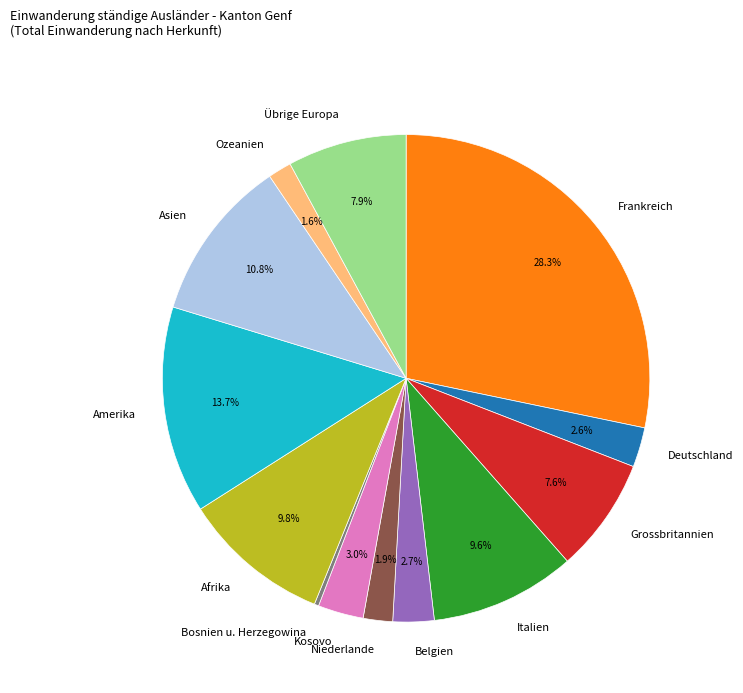

Is it true that Afrika is 1% of the pie?

False